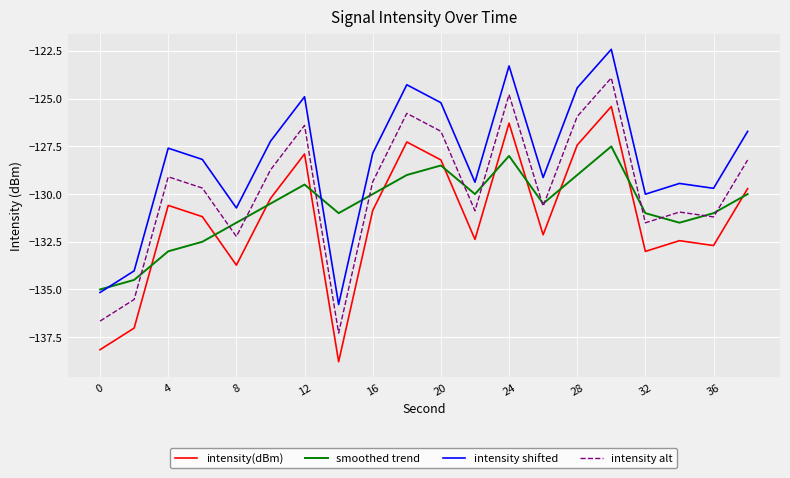

What is the average value of the intensity alt series?

-129.8